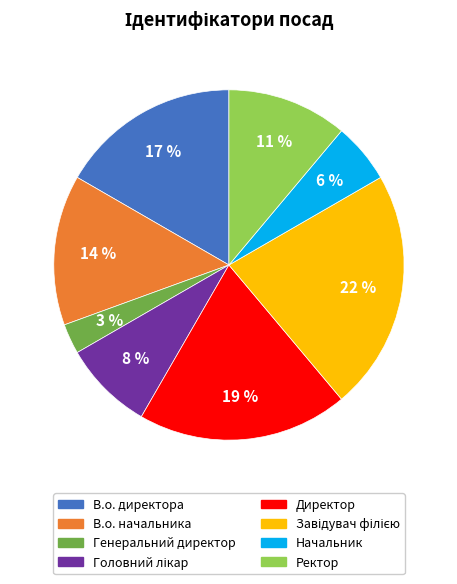

Do В.о. начальника and Начальник together represent more than half of the pie?

No